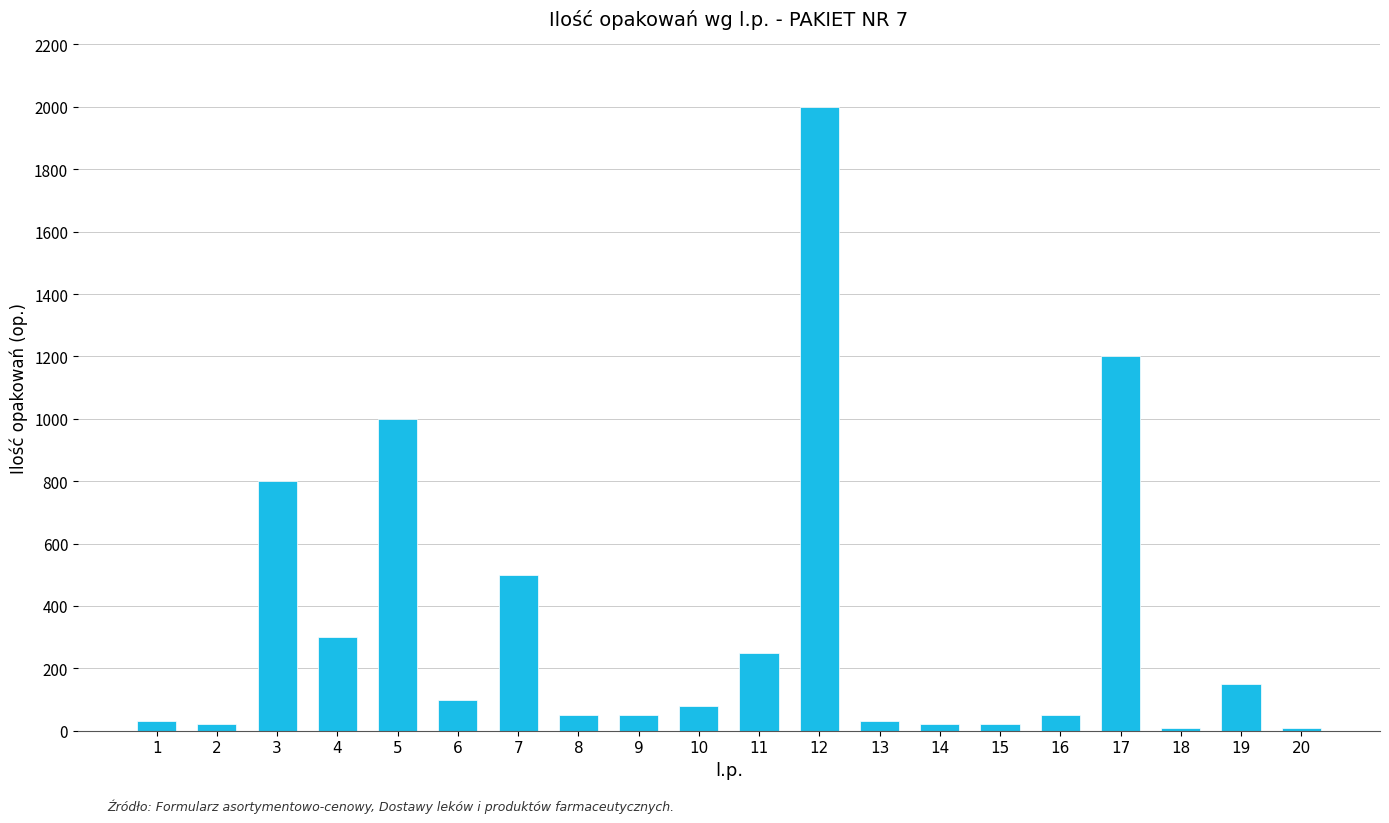

What is the difference between the second highest and second lowest values?

1190